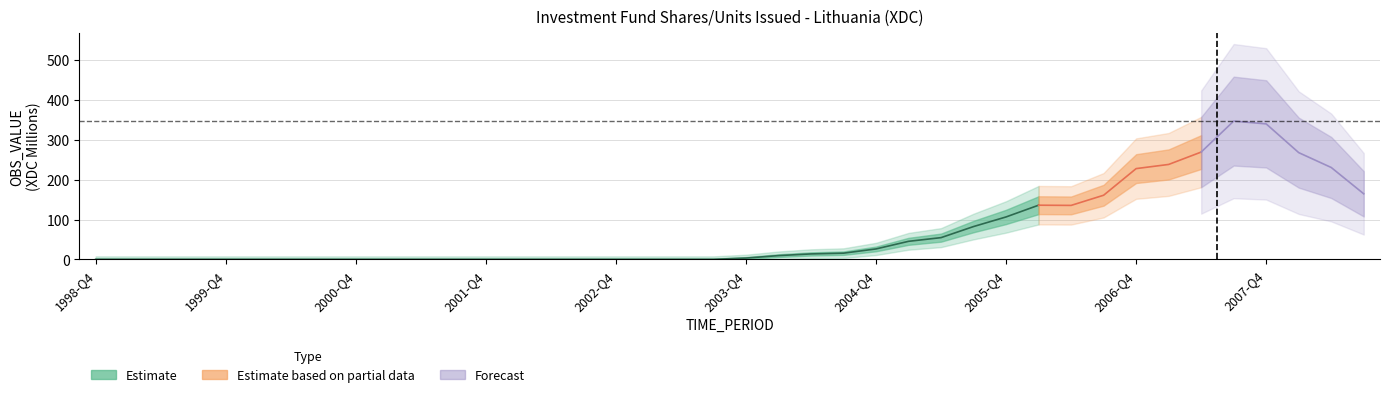

What is the difference between the maximum and minimum values?

346.9